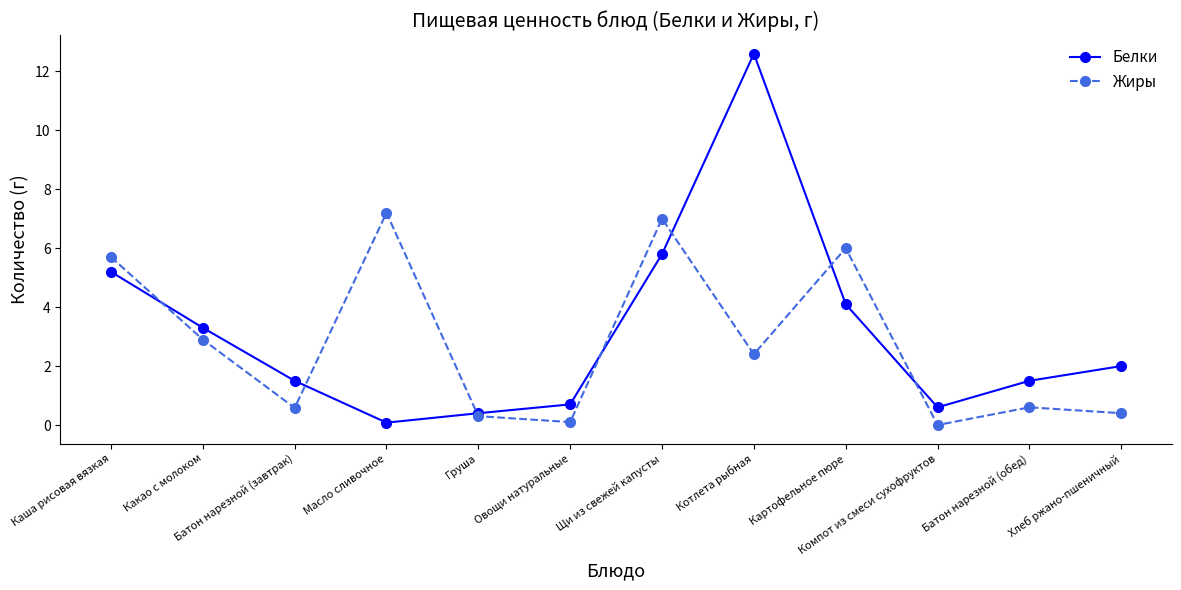

How many interior local peaks does the Жиры series have?

4